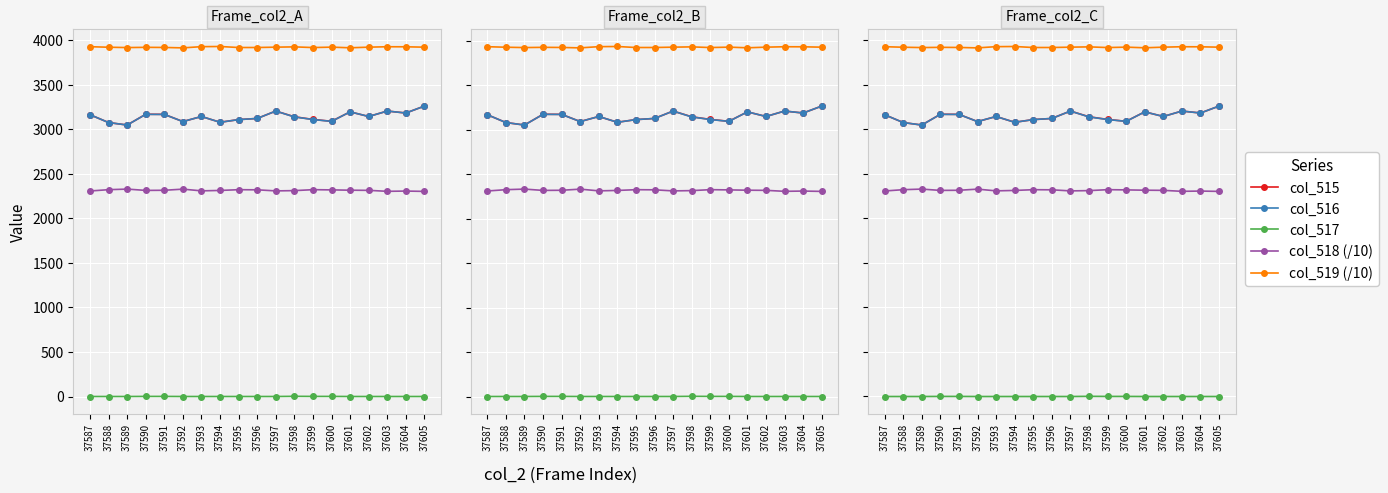

True or false: col_515 has more than 1 points higher than both neighbors.

True